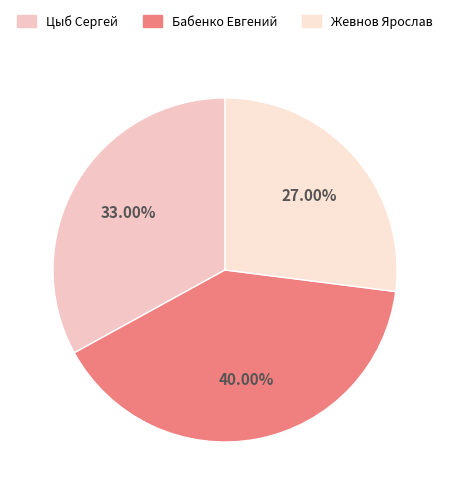

What is the smallest slice in the pie chart?

Жевнов Ярослав